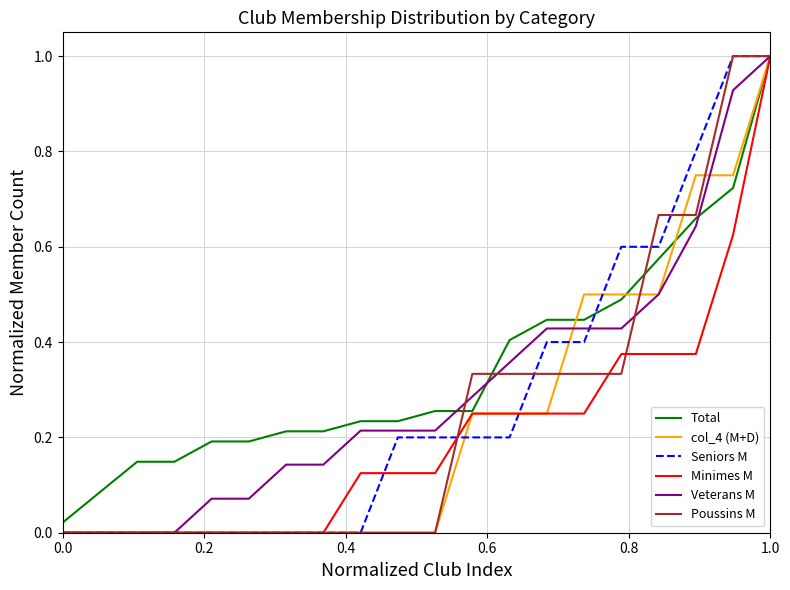

What is the maximum value for Seniors M?

1.0